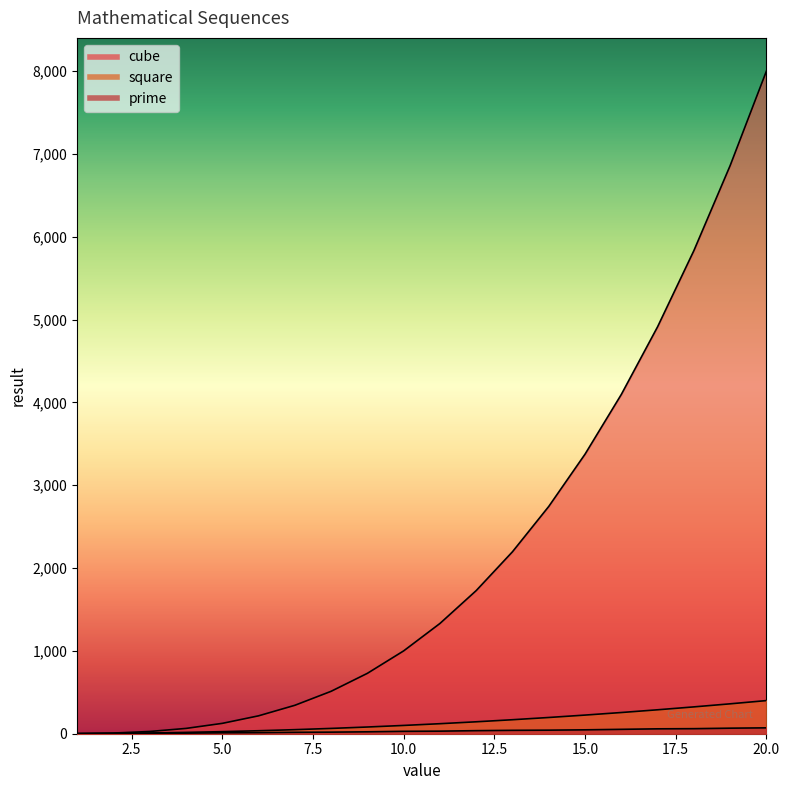

Reading left to right, extract all data points from this chart.

square: 1=1	2=4	3=9	4=16	5=25	6=36	7=49	8=64	9=81	10=100	11=121	12=144	13=169	14=196	15=225	16=256	17=289	18=324	19=361	20=400
cube: 1=1	2=8	3=27	4=64	5=125	6=216	7=343	8=512	9=729	10=1000	11=1331	12=1728	13=2197	14=2744	15=3375	16=4096	17=4913	18=5832	19=6859	20=8000
prime: 1=2	2=3	3=5	4=7	5=11	6=13	7=17	8=19	9=23	10=29	11=31	12=37	13=41	14=43	15=47	16=53	17=59	18=61	19=67	20=71